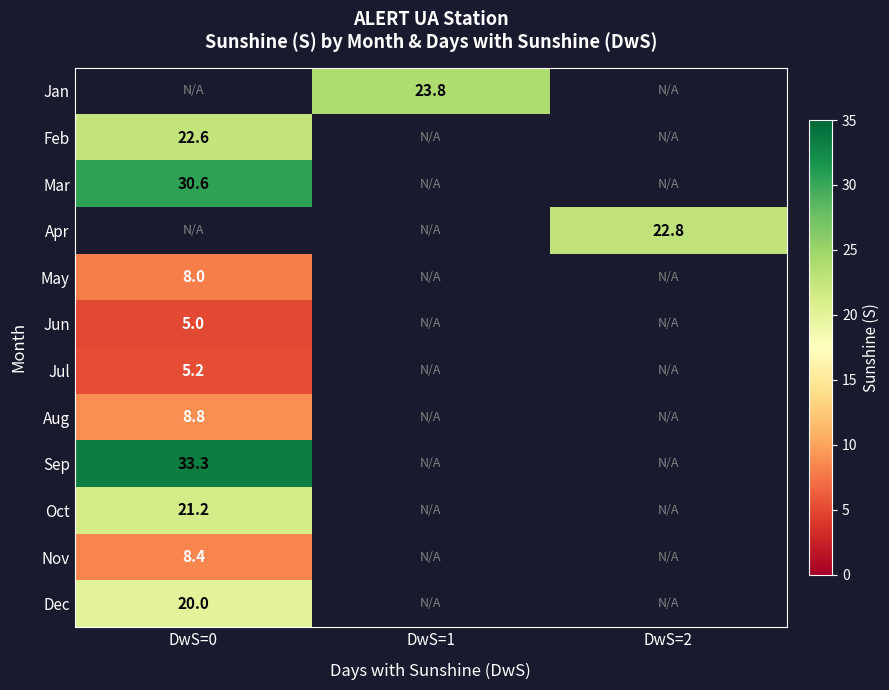

Is it true that Sep equals 33.3 at DwS=0?

True